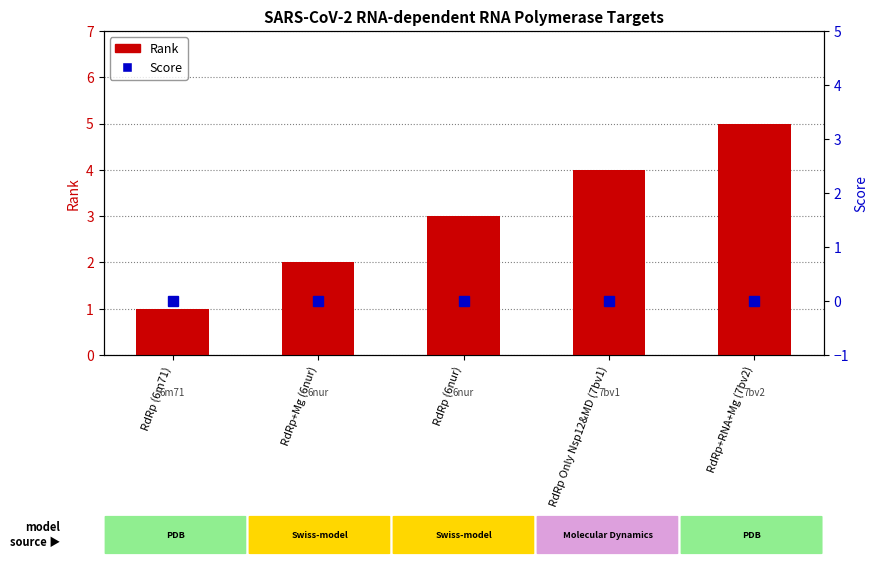

Reading left to right, extract all data points from this chart.

Rank: RdRp (6m71)=1	RdRp+Mg (6nur)=2	RdRp (6nur)=3	RdRp Only Nsp12&MD (7bv1)=4	RdRp+RNA+Mg (7bv2)=5
Score: RdRp (6m71)=0	RdRp+Mg (6nur)=0	RdRp (6nur)=0	RdRp Only Nsp12&MD (7bv1)=0	RdRp+RNA+Mg (7bv2)=0